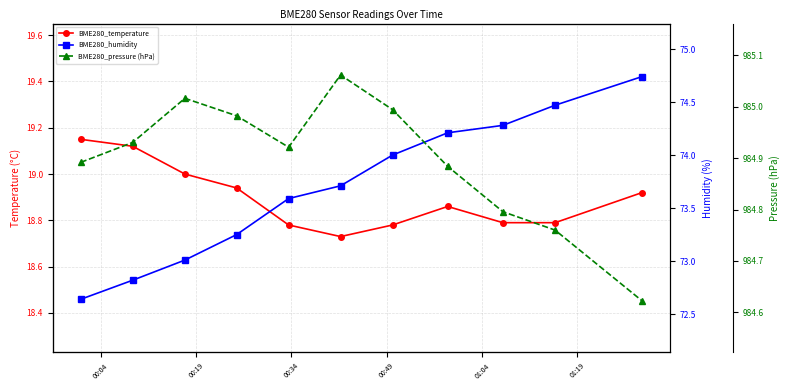

Reading right to left, transcribe all the data shown in this chart.

BME280_temperature: 18.9	18.8	18.8	18.9	18.8	18.7	18.8	18.9	19.0	19.1	19.1
BME280_humidity: 74.7	74.5	74.3	74.2	74.0	73.7	73.6	73.2	73.0	72.8	72.6
BME280_pressure (hPa): 984.6	984.8	984.8	984.9	985.0	985.1	984.9	985.0	985.0	984.9	984.9